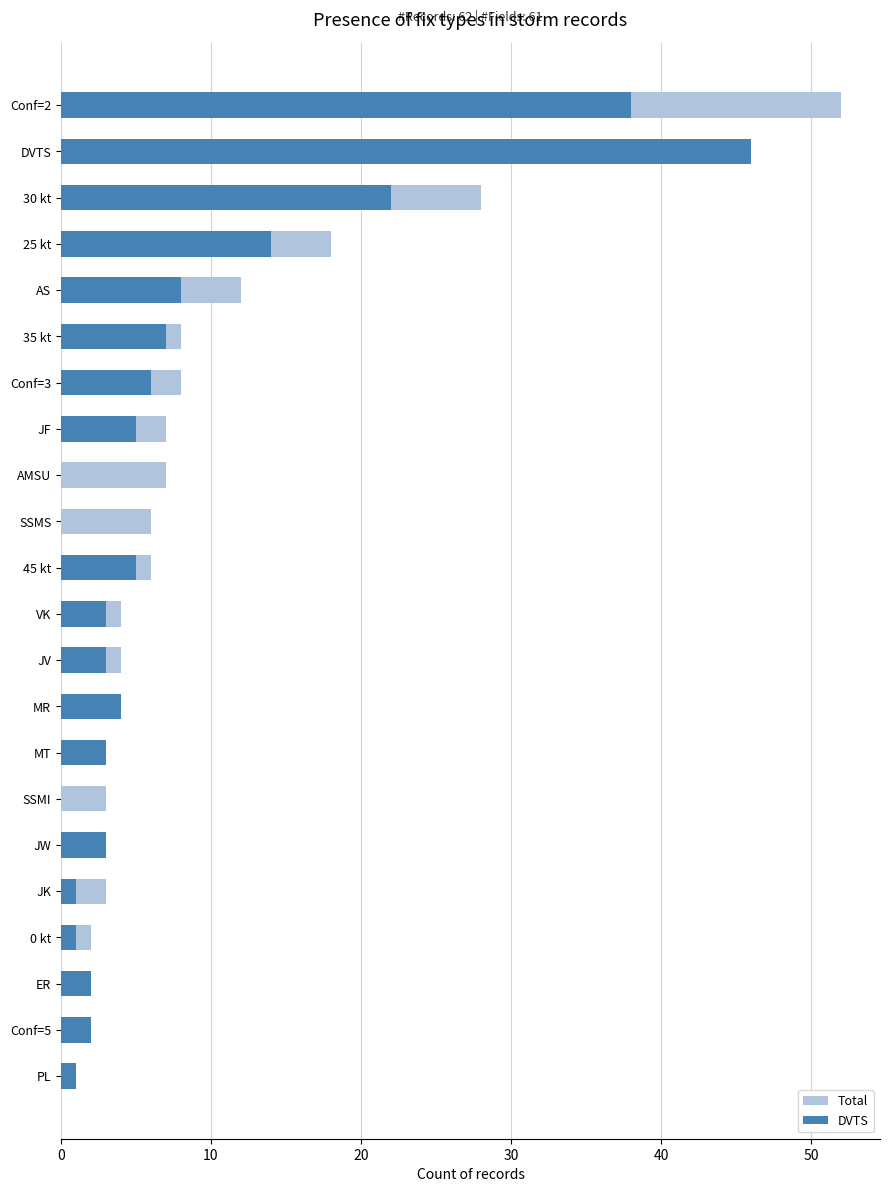

What value does the Total series have at PL?

1